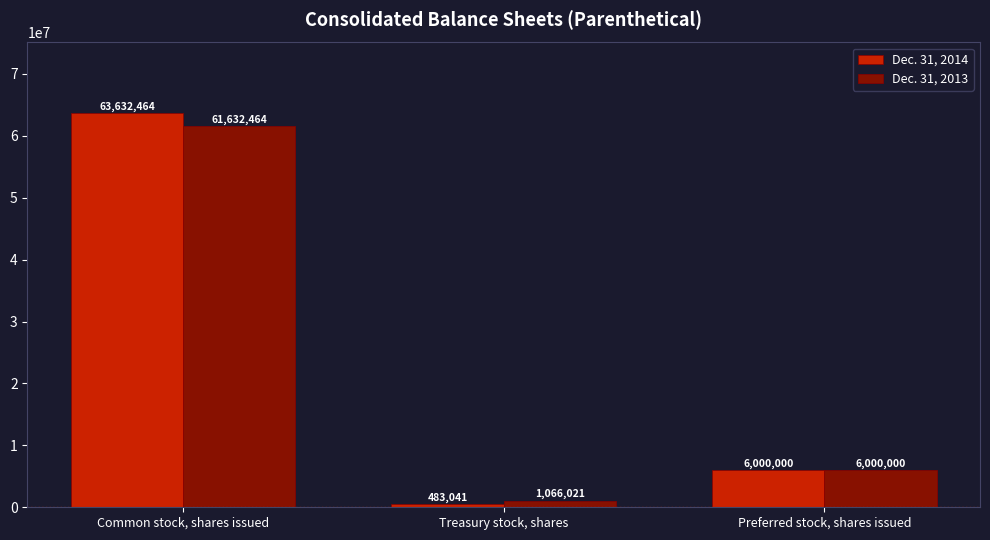

List the labels in order of Dec. 31, 2013 value, largest first.

Common stock, shares issued, Preferred stock, shares issued, Treasury stock, shares